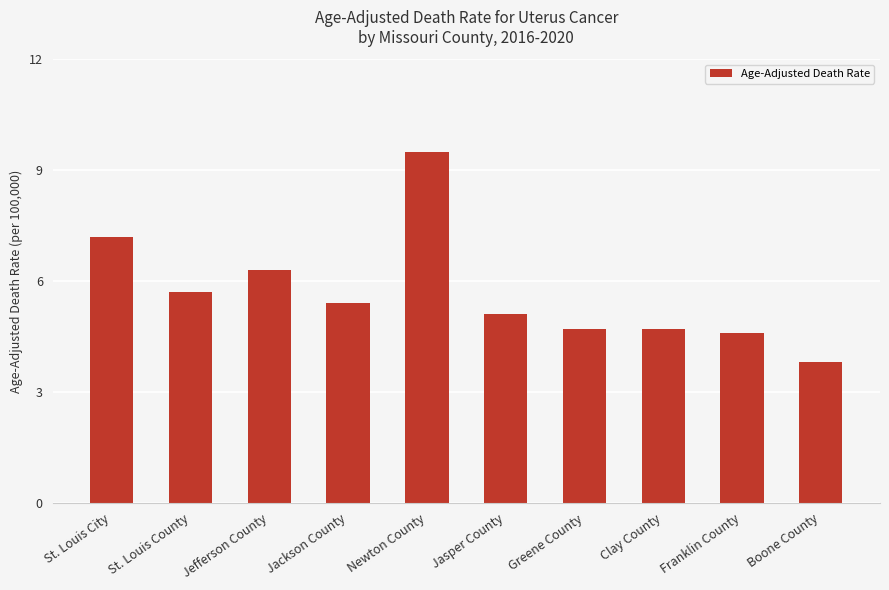

How many series are shown in this chart?

1